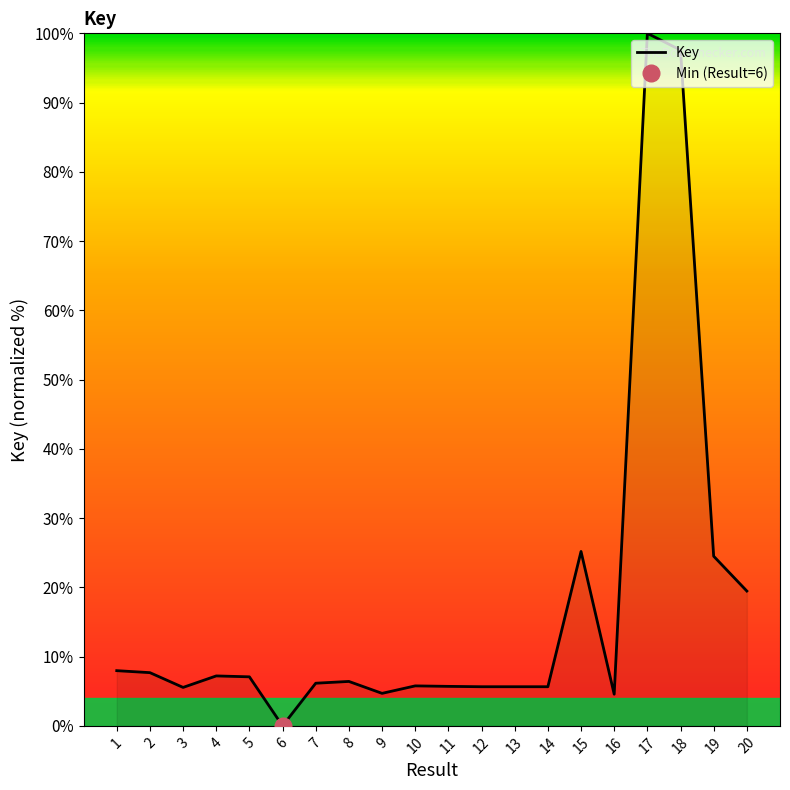

What is the ratio of the value at 11 to the value at 1?

0.7